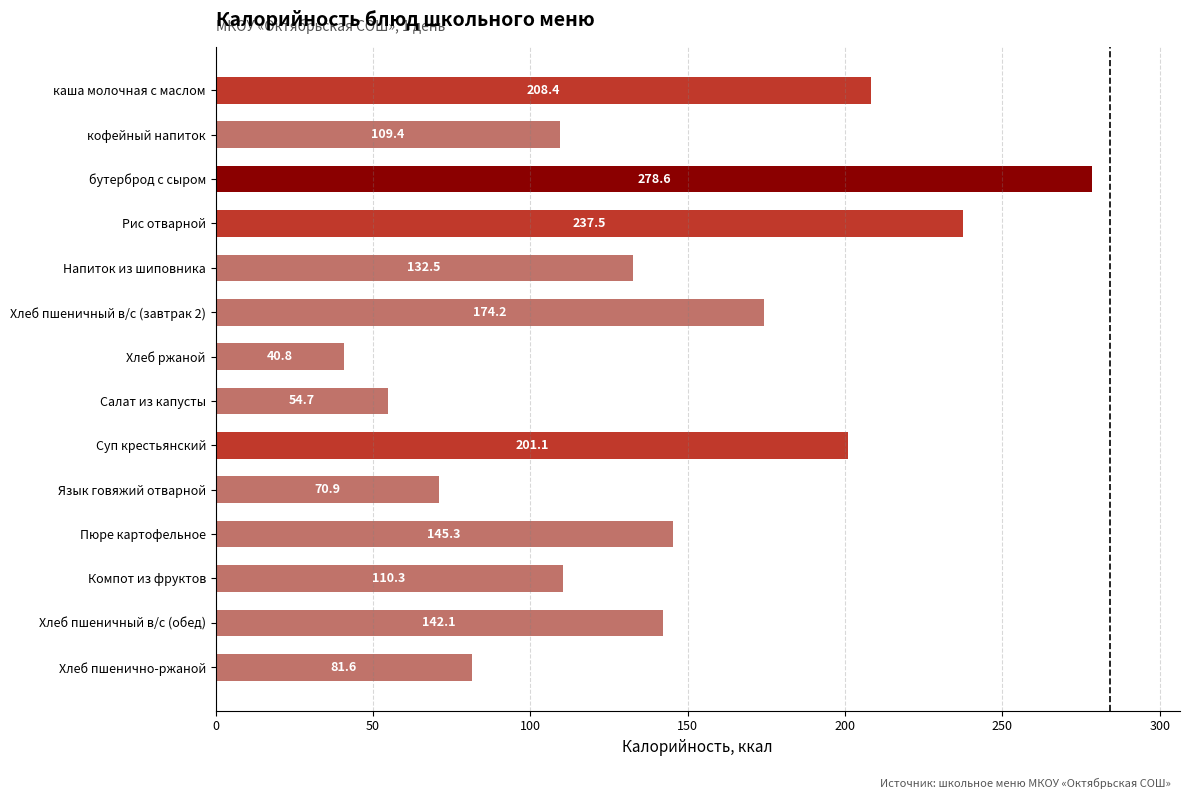

How many categories are shown in the chart?

14